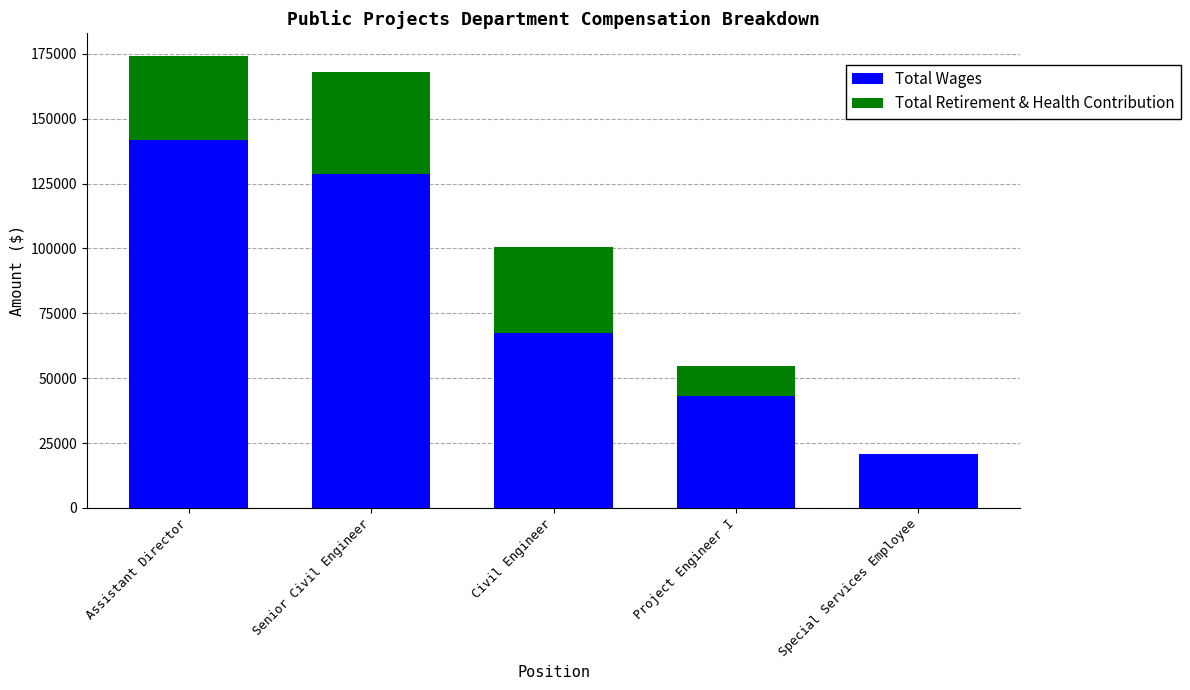

Reading left to right, what are the values for Total Wages?

Assistant Director=141897	Senior Civil Engineer=128832	Civil Engineer=67561	Project Engineer I=42950	Special Services Employee=20856